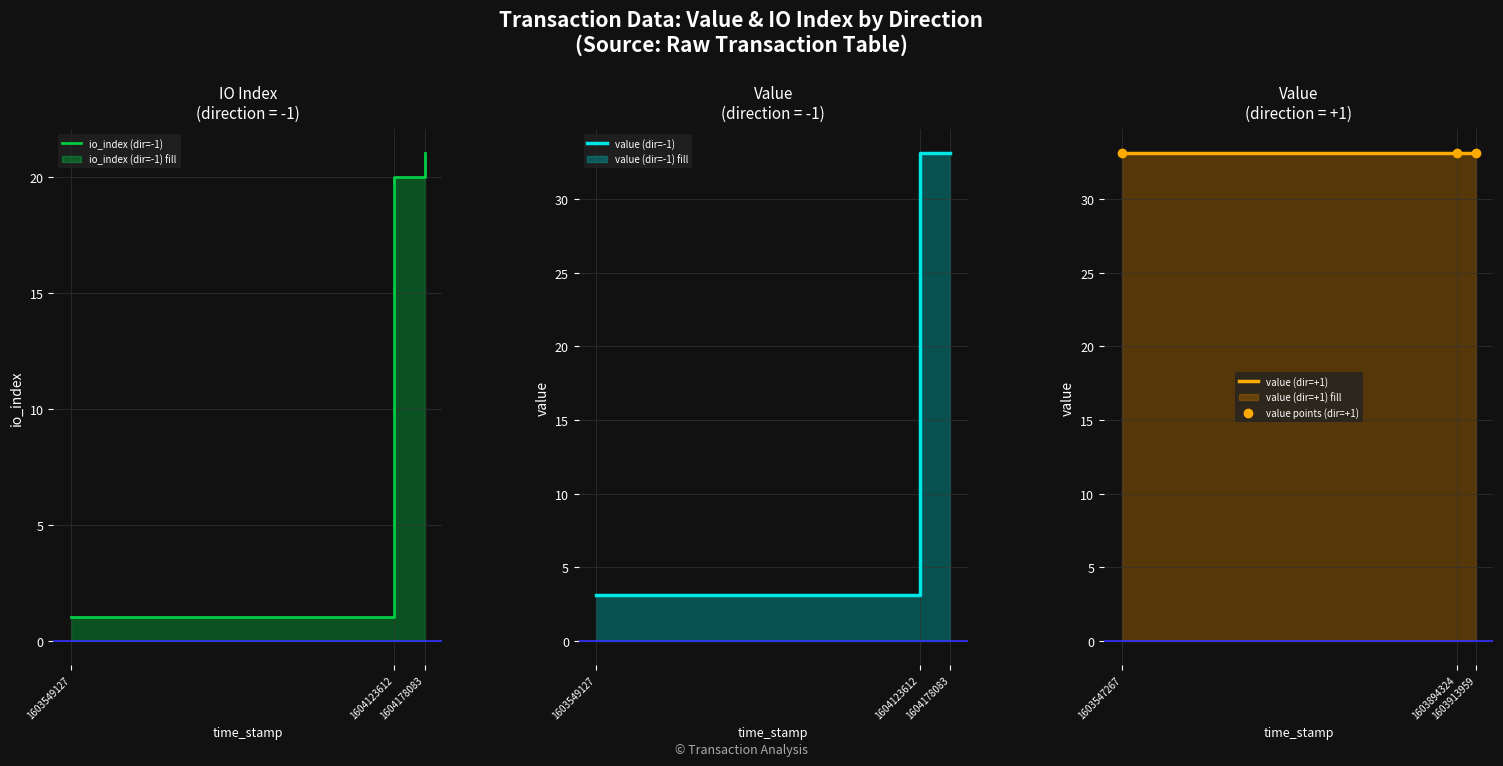

Which has a higher value, 1604123612 or 1604178083?

1604178083